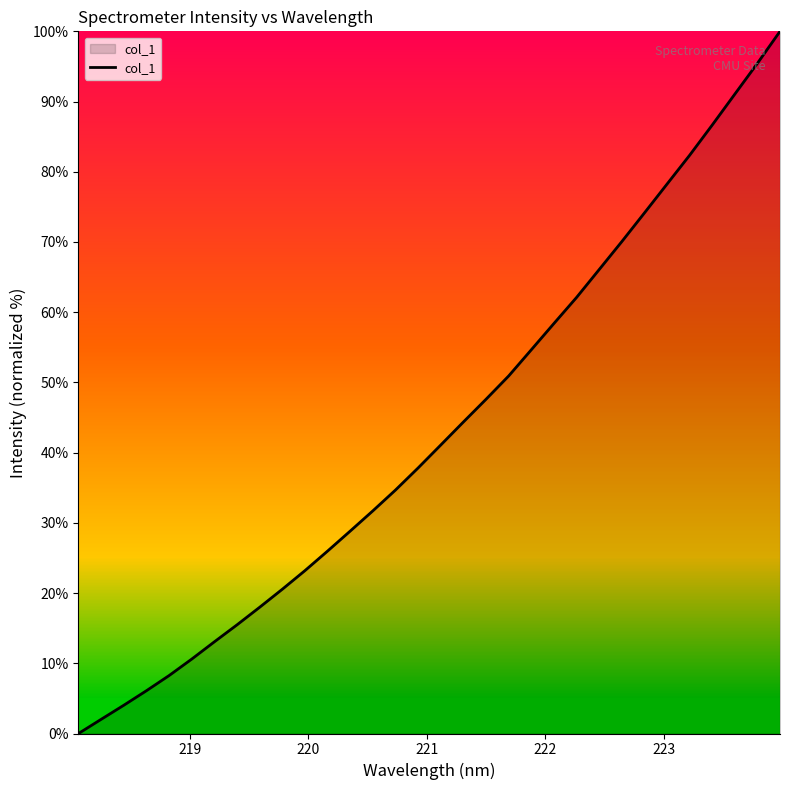

What is the maximum value shown in the chart?

100.0